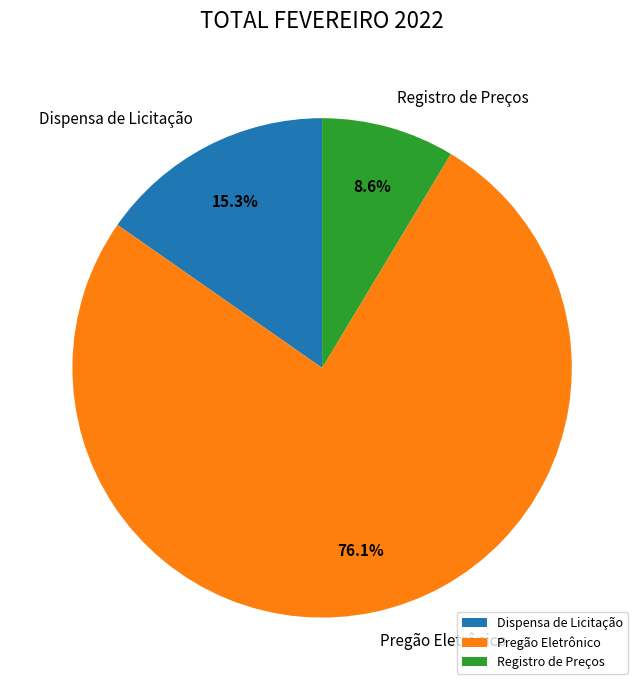

What is the smallest slice in the pie chart?

Registro de Preços